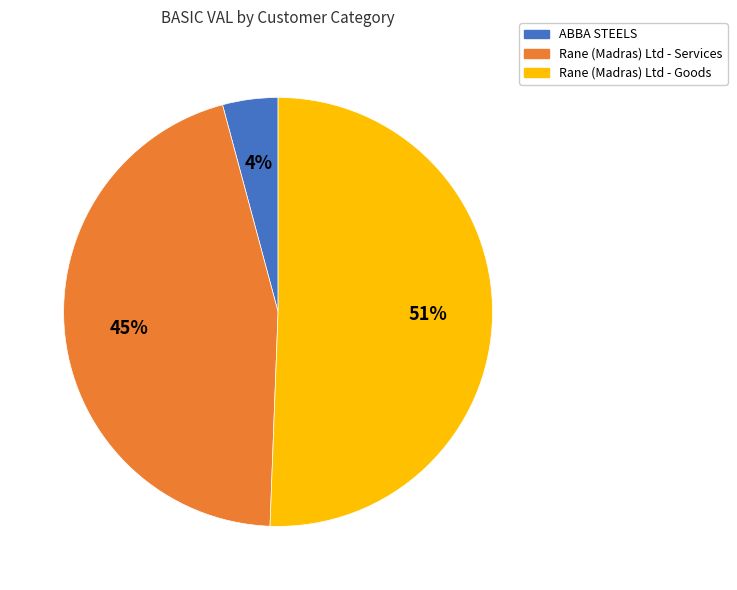

Does any single category account for the majority?

Yes